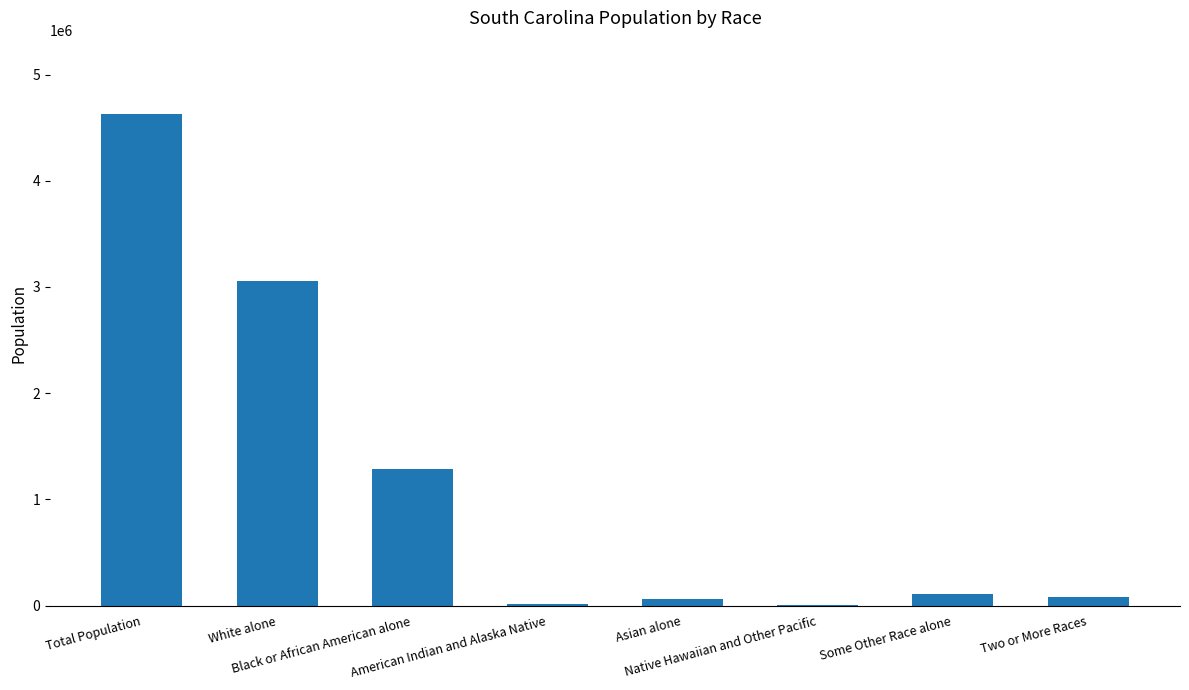

Which category has the highest value across all series?

Total Population